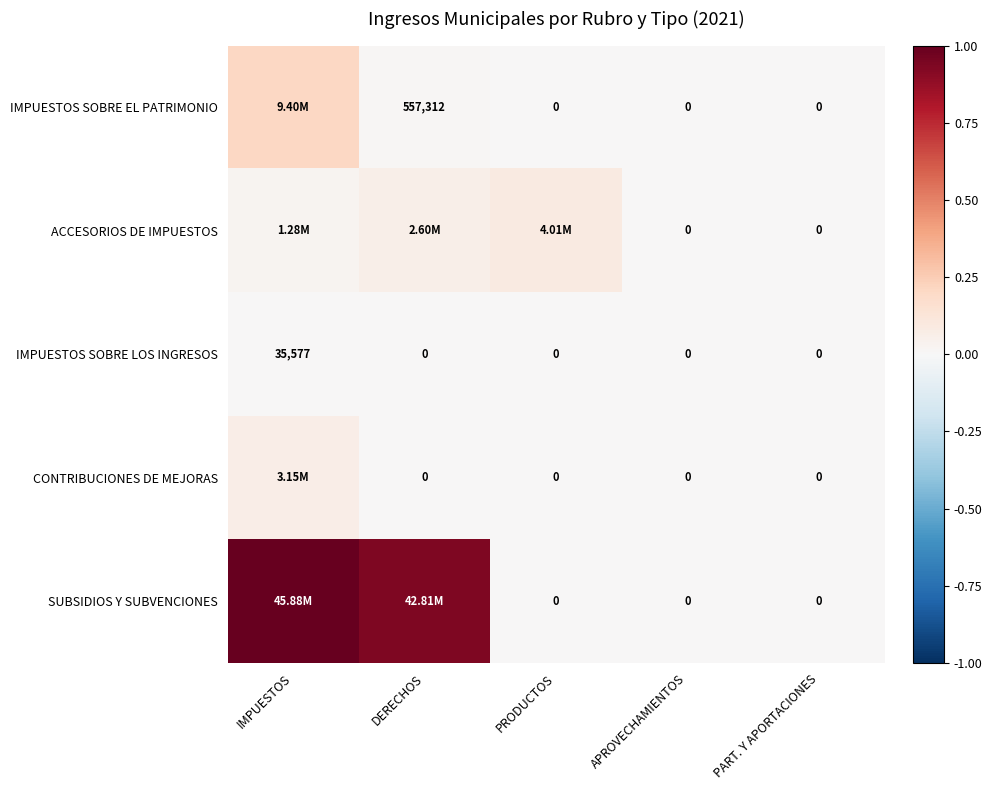

The value of CONTRIBUCIONES DE MEJORAS at DERECHOS is -0.0. True or false?

False